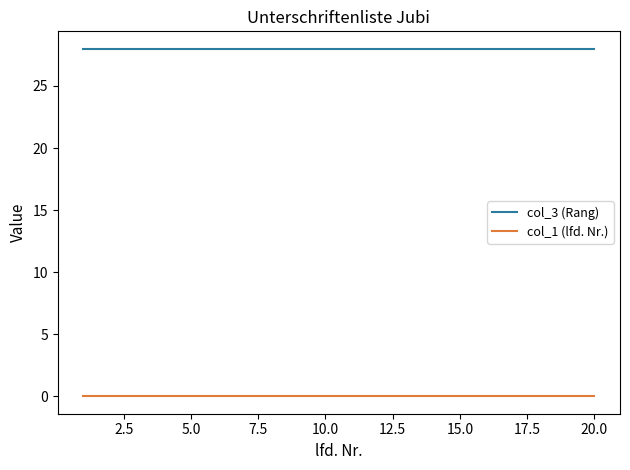

Rank the series by their maximum value, from lowest to highest.

col_1 (lfd. Nr.), col_3 (Rang)